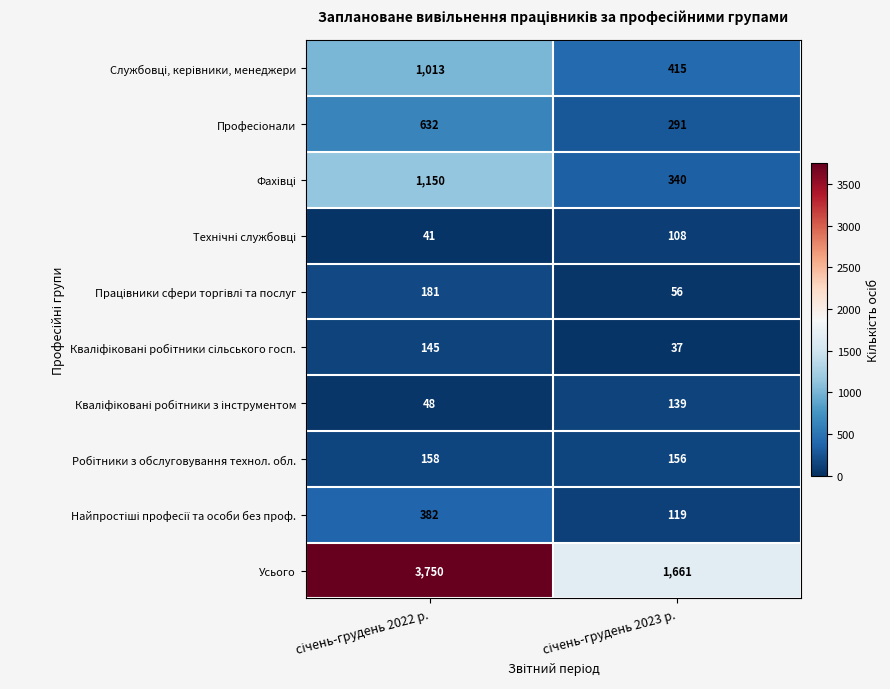

What is the average value of the Усього series?

2706